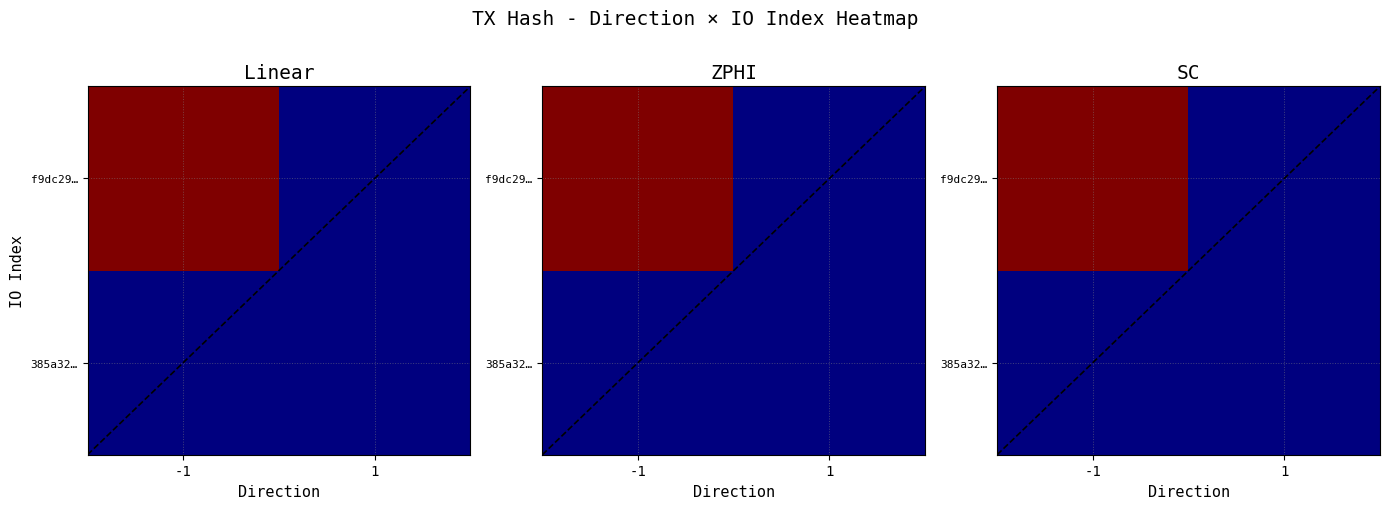

True or false: row_1 has a value of 0 at 1.

True